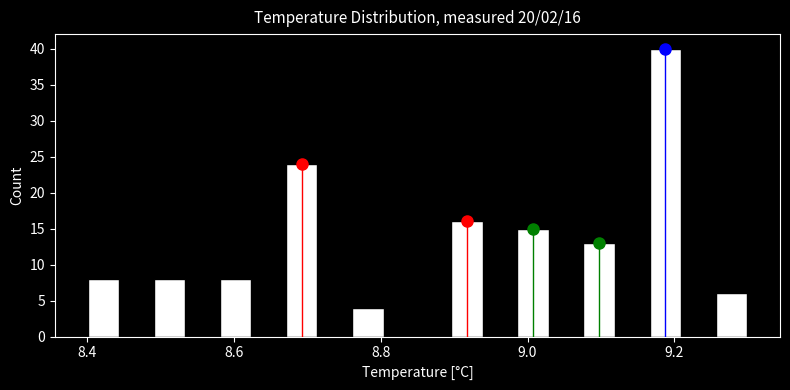

Around what value on the x-axis is the tallest bar? Give the approximate position of its centre, as read against the axis.

9.18